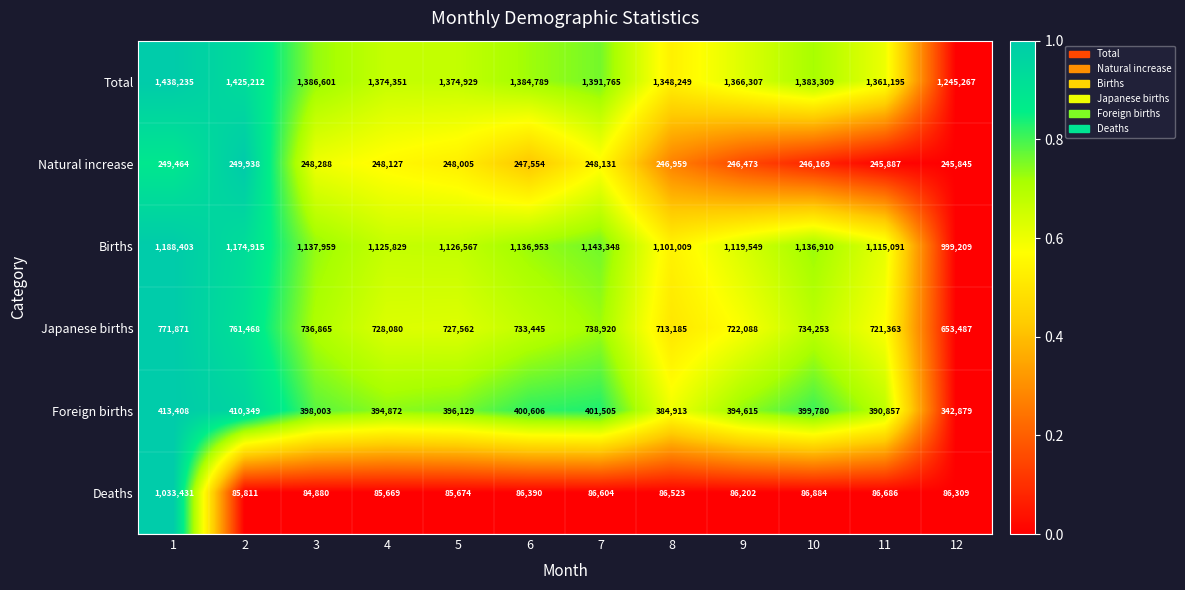

The Deaths series shows 39575 at 10. True or false?

False